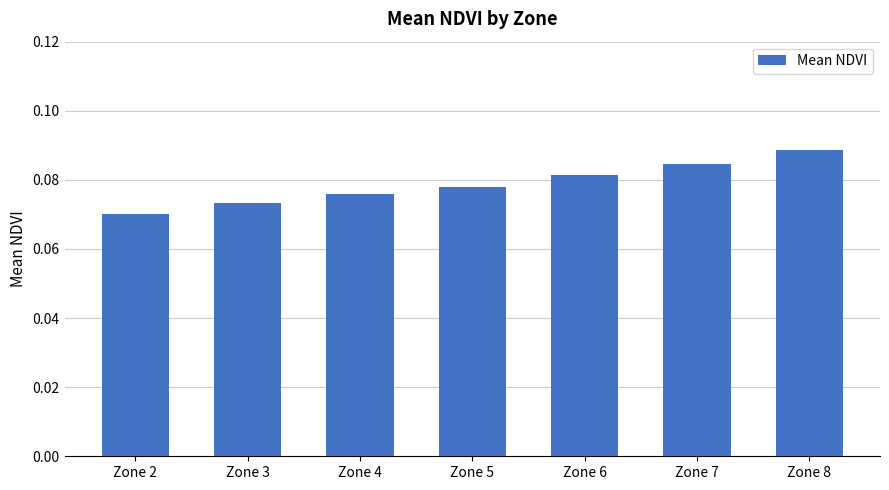

True or false: the data shows 0.0 at Zone 5.

False